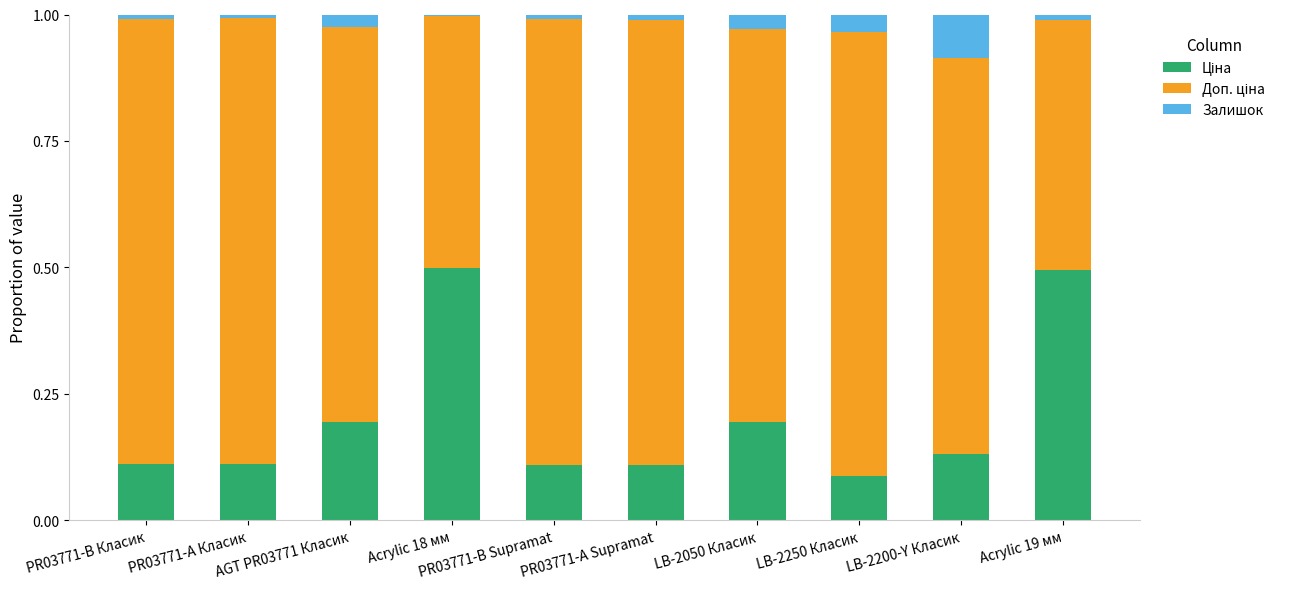

List the labels in order of Ціна value, smallest first.

LB-2250 Класик, PR03771-А Supramat, PR03771-B Supramat, PR03771-B Класик, PR03771-А Класик, LB-2200-Y Класик, LB-2050 Класик, AGT PR03771 Класик, Acrylic 19 мм, Acrylic 18 мм